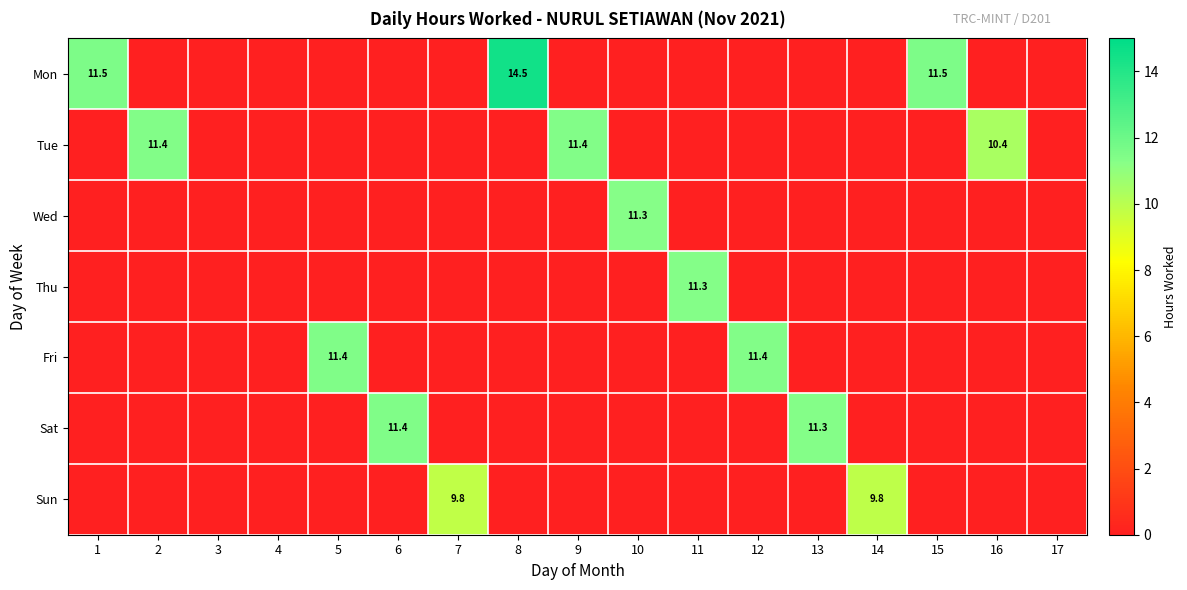

Is it true that Tue equals 11.4 at 2?

True